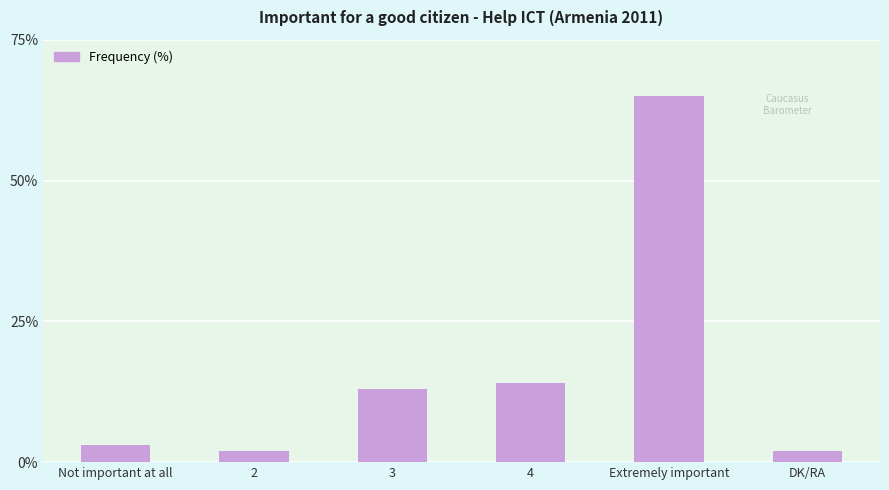

What is the difference between the maximum and minimum values?

63